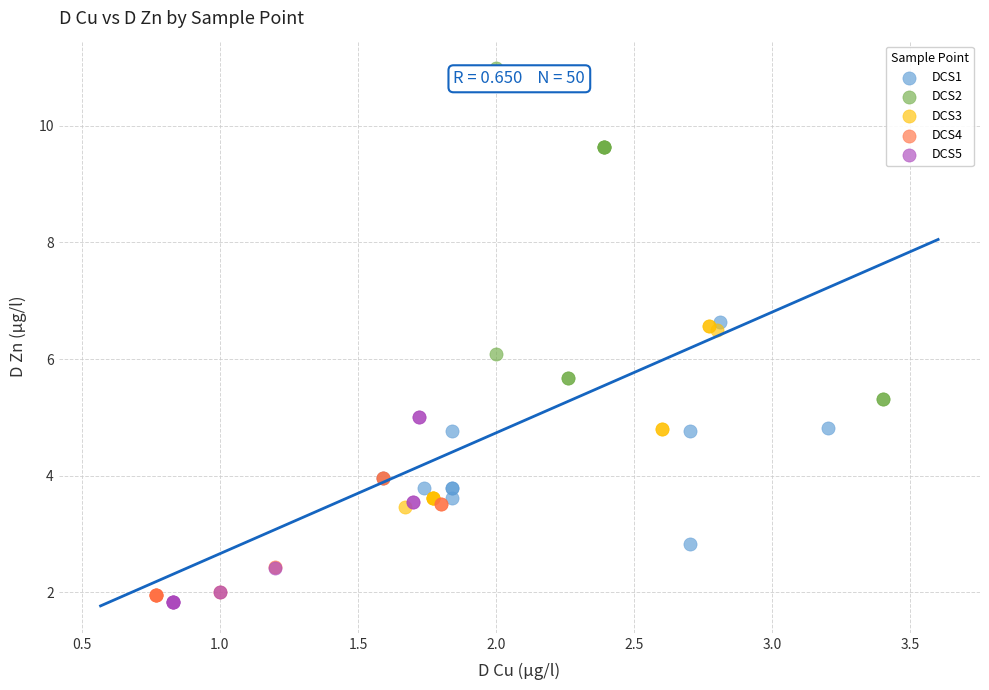

Which series reaches the maximum Y coordinate?

DCS2